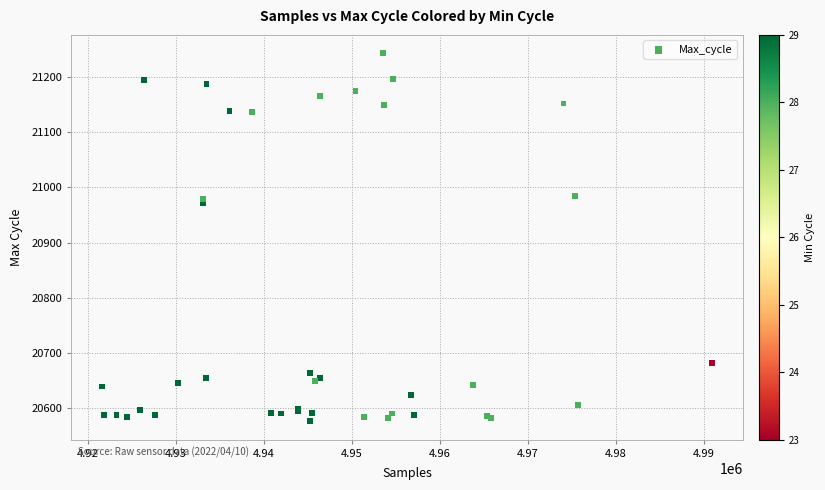

What Y value in the scatter plot is closest to 20909?

20971